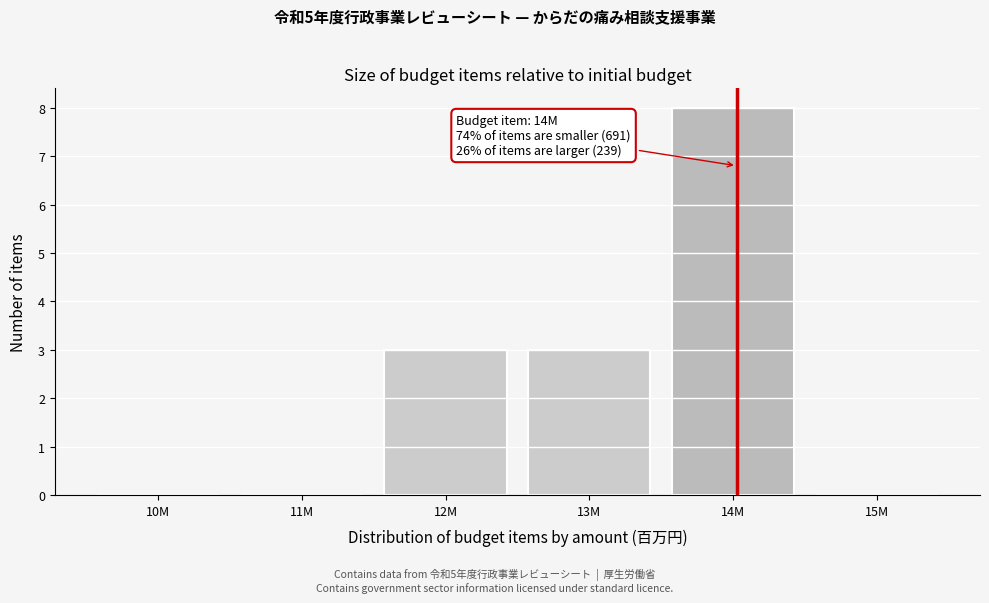

Reading right to left, transcribe all the data shown in this chart.

15M=0	14M=8	13M=3	12M=3	11M=0	10M=0